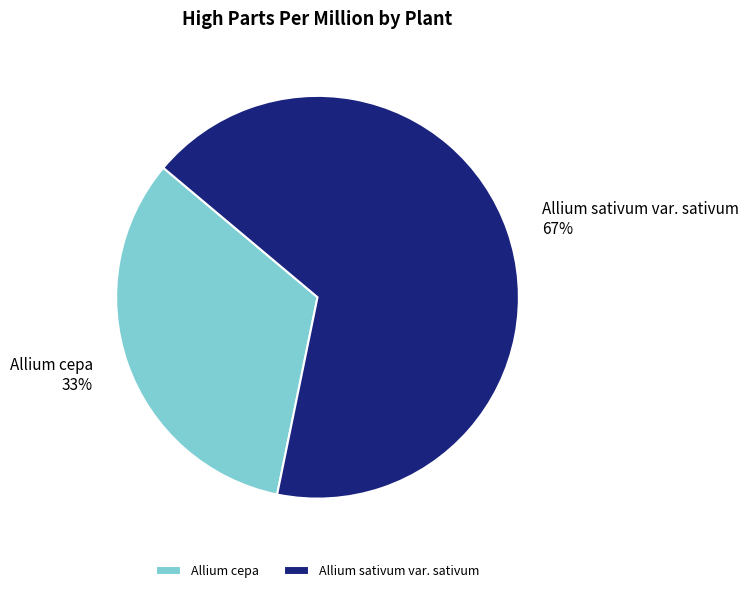

Is the sum of Allium cepa and Allium sativum var. sativum greater than half?

Yes